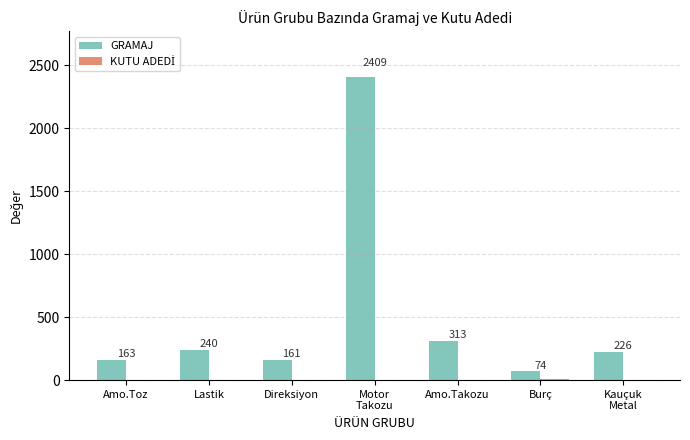

The value of GRAMAJ at Lastik is 240. True or false?

True